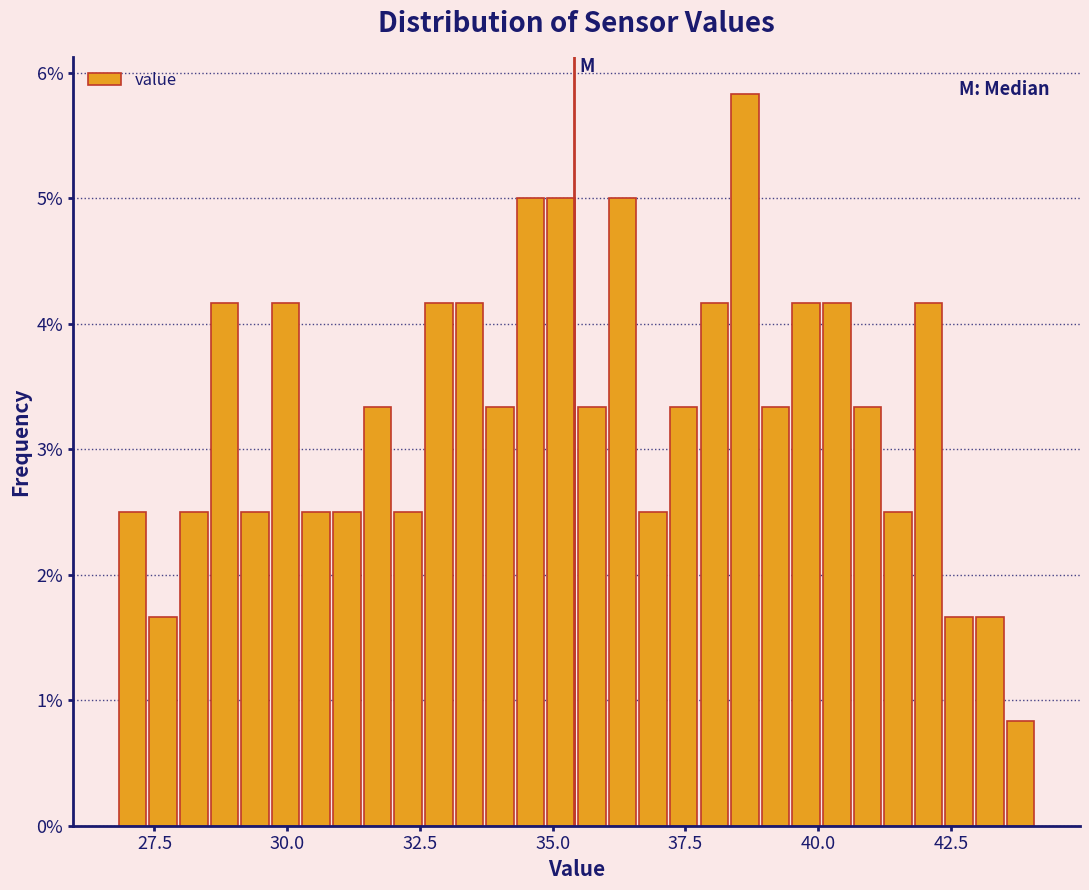

Read against the x-axis, roughly where is the centre of the tallest bar?

38.5